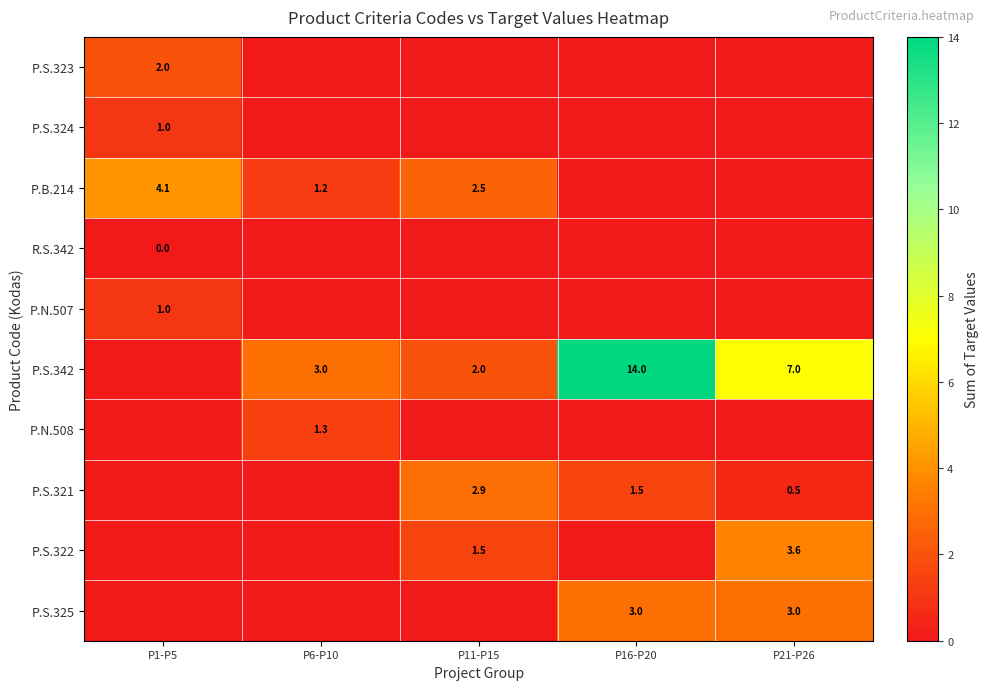

Is the value of P.S.323 at P1-P5 greater than the value of P.B.214 at P11-P15?

No